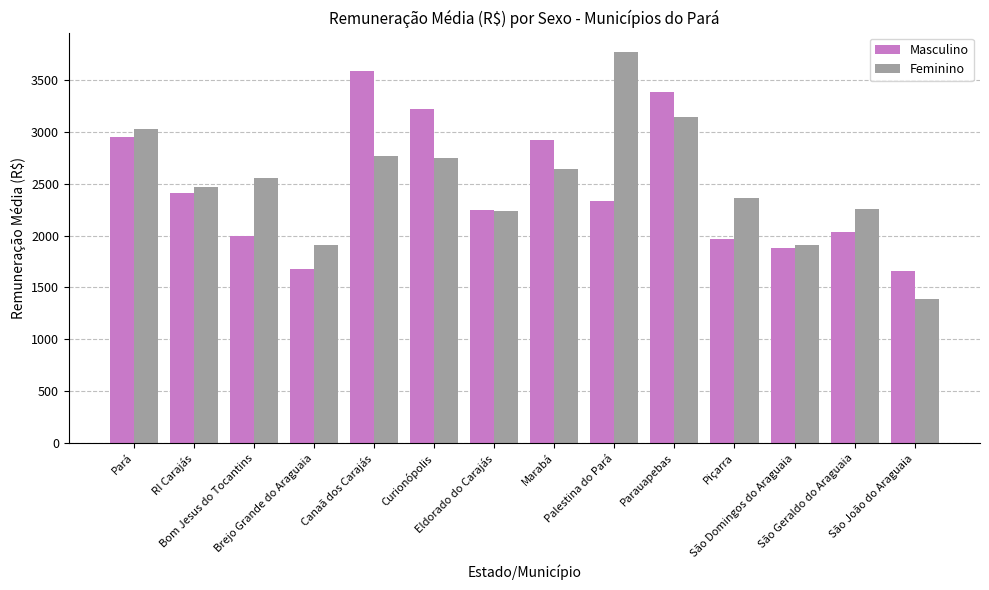

Where is Feminino nearest to the value 2576?

Bom Jesus do Tocantins